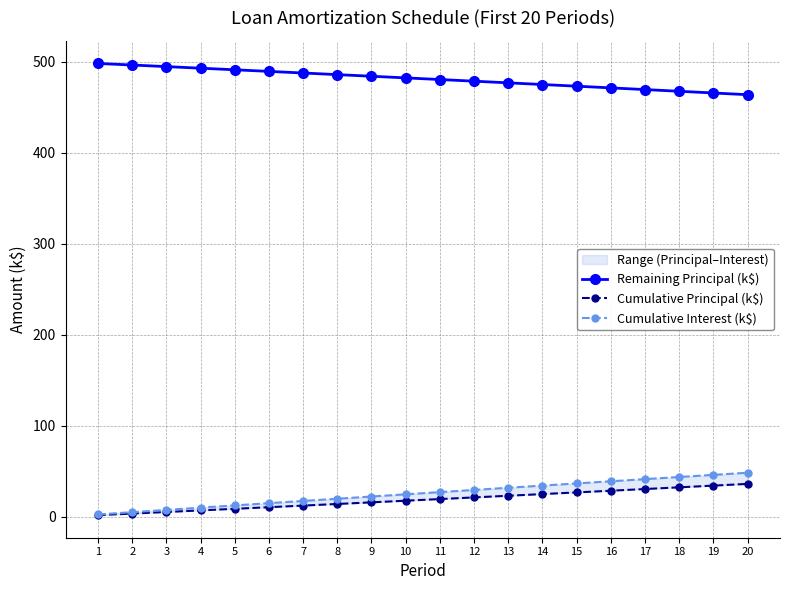

Between 5 and 20, which series saw the biggest shift?

Cumulative Interest (k$)